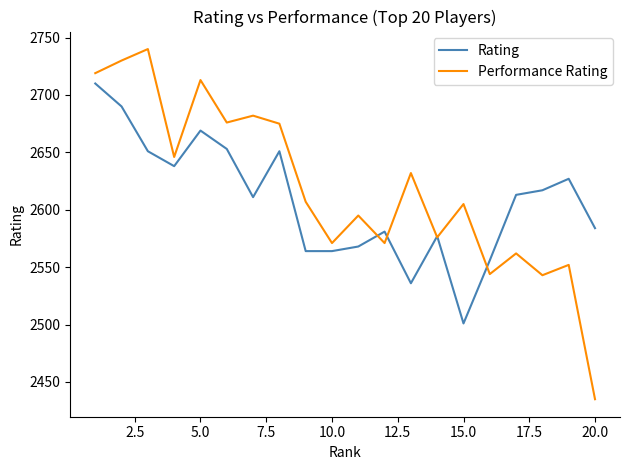

True or false: Rating and Performance Rating intersect in this chart.

True